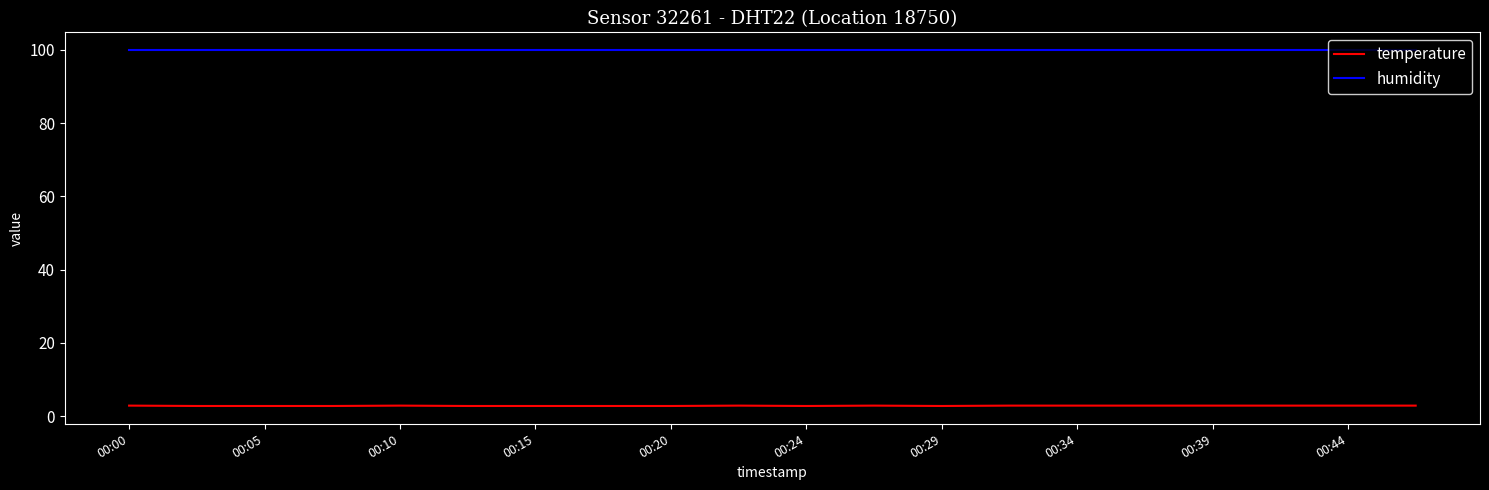

True or false: humidity and temperature intersect in this chart.

False